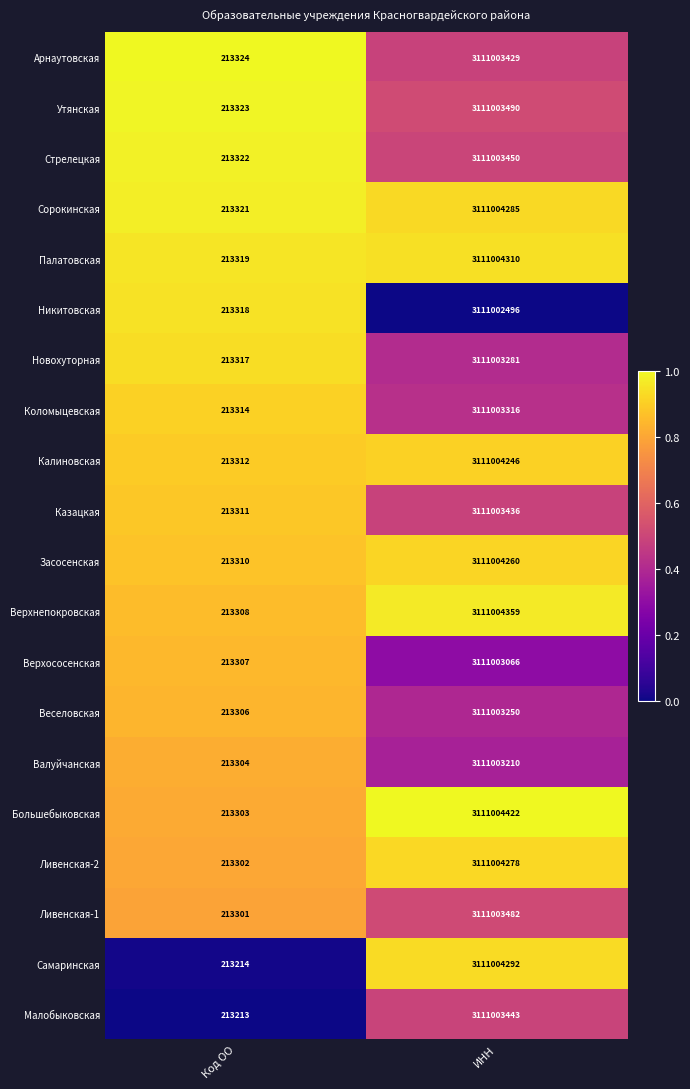

What value does the Ливенская-1 series have at ИНН?

3111003482